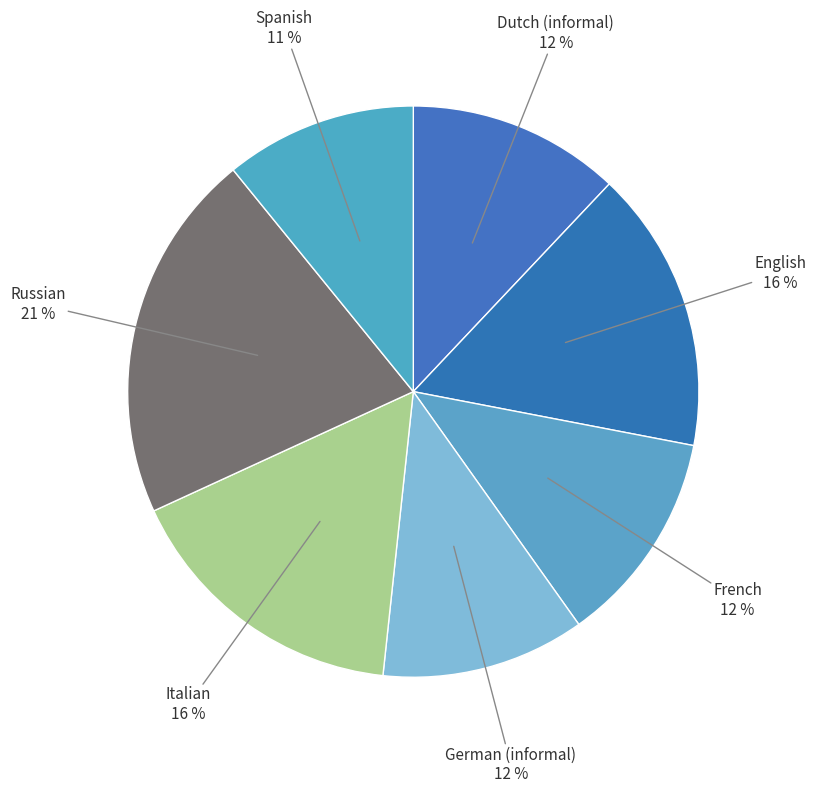

Count the number of slices in the pie.

7